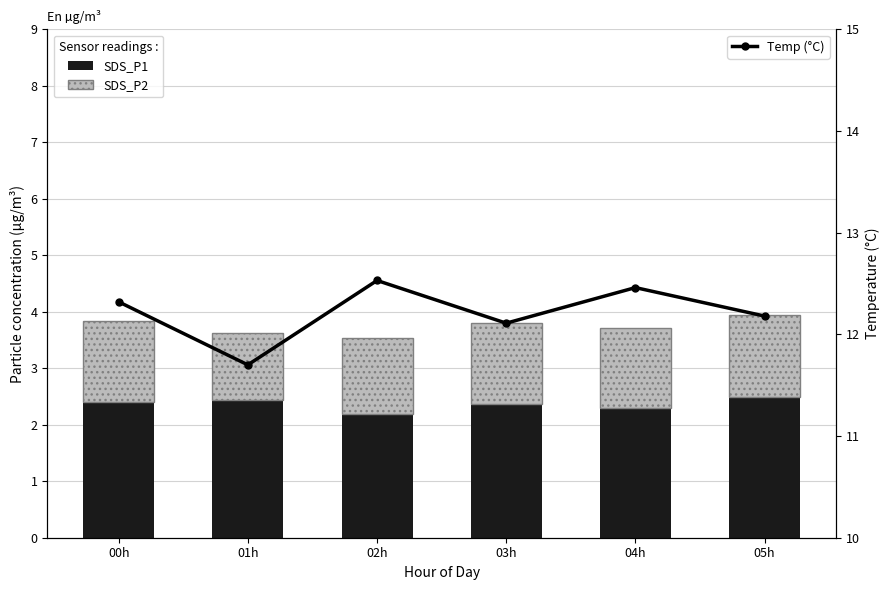

At which category is the sum across all series the highest?

04h